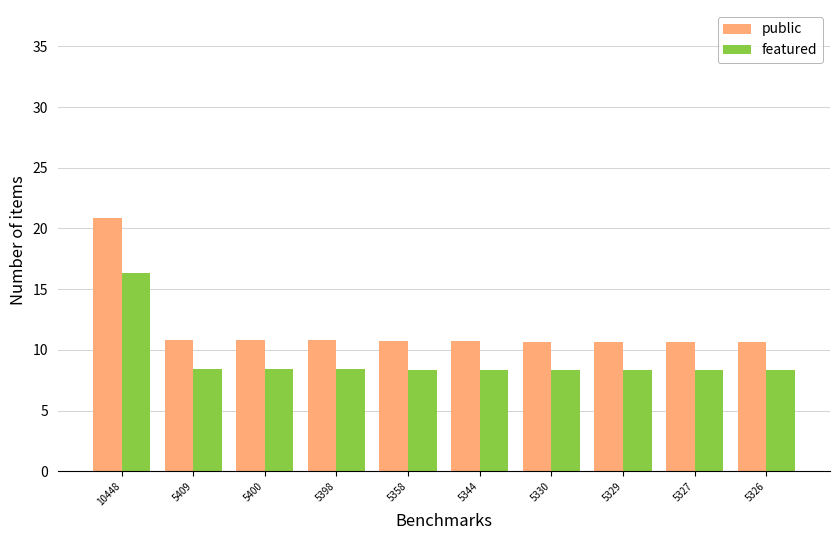

What is the value of the public bar at the 8th from the left?

10.7